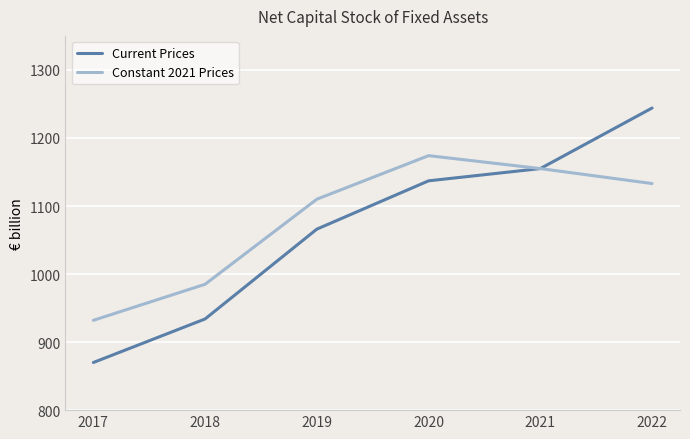

At which label does Constant 2021 Prices reach its minimum?

2017